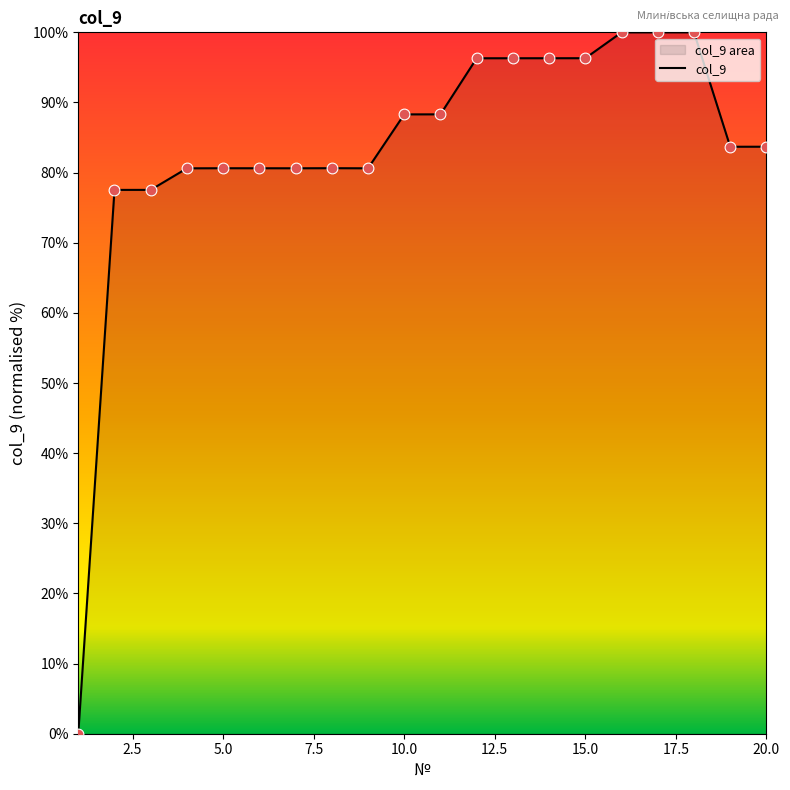

What is the change in value from 5.0 to 20.0?

+3.1